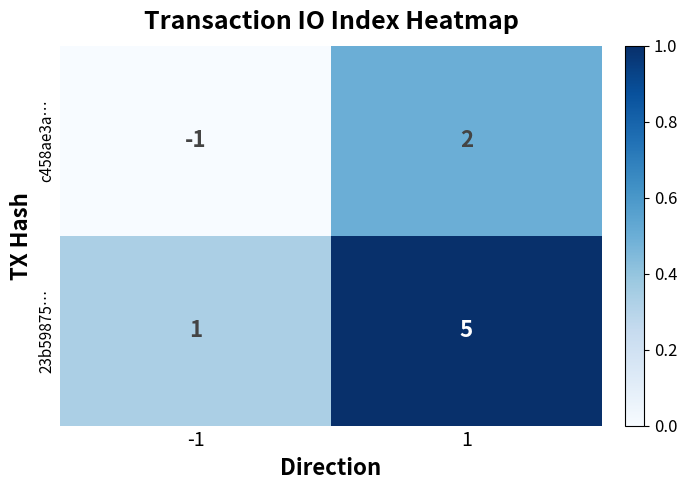

What is the difference between the c458ae3a… values at -1 and 1?

3